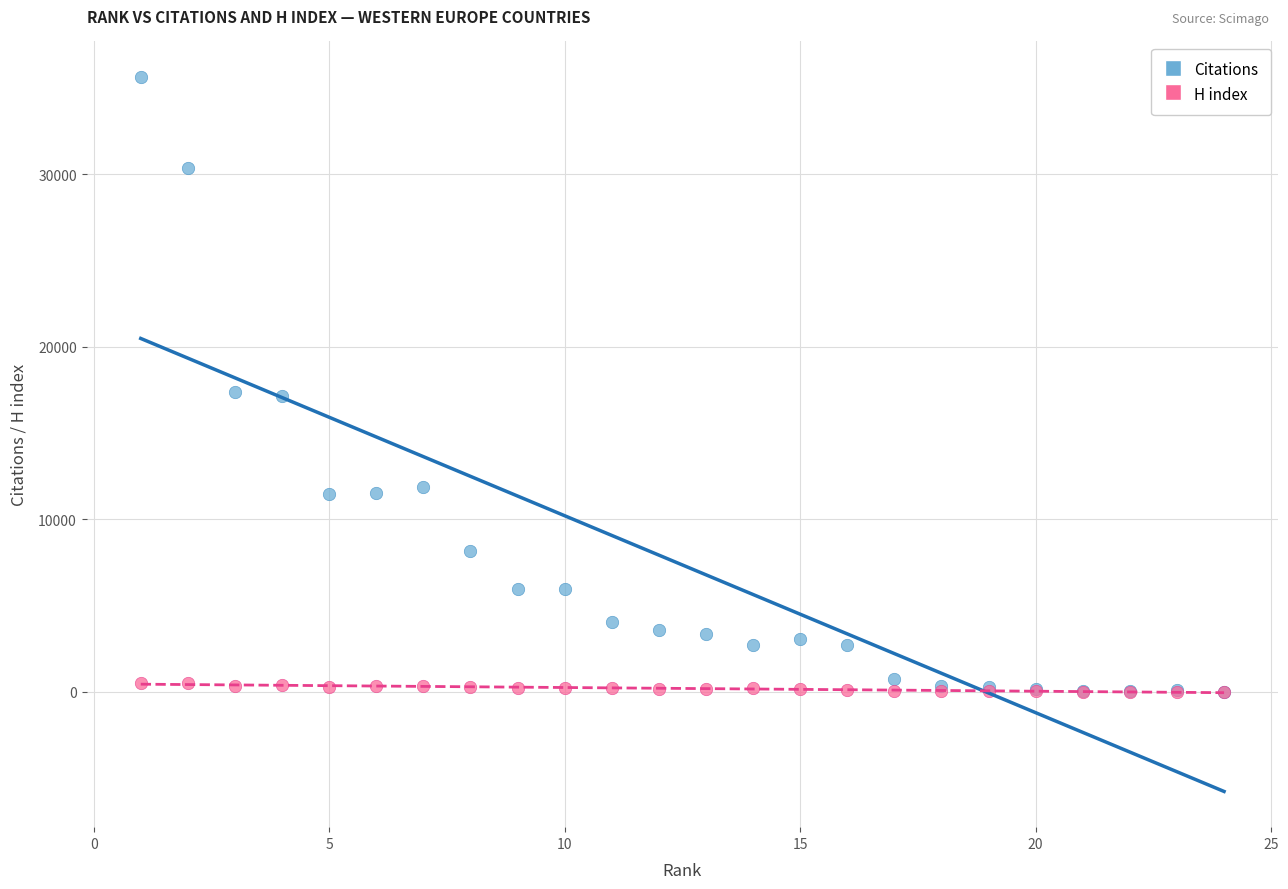

What are all the series names shown in the legend?

Citations, H index